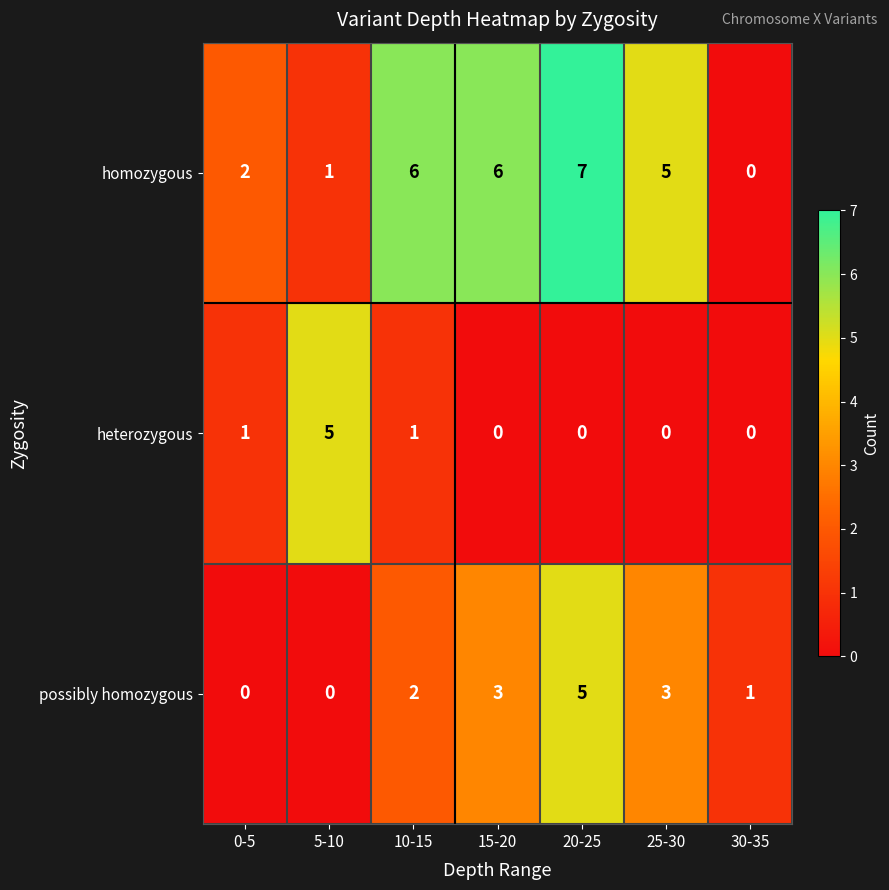

The homozygous series shows 6 at 15-20. True or false?

True